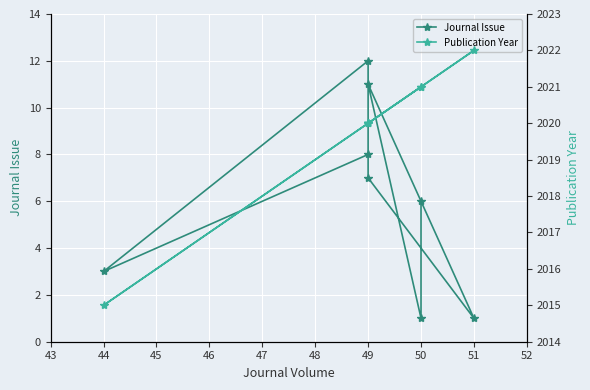

True or false: Publication Year and Journal Issue cross at least once.

False